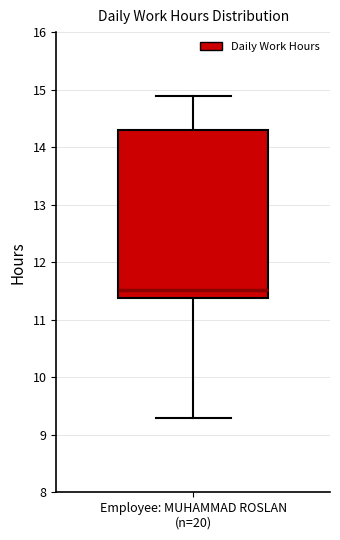

Transcribe this box plot: give where the median line is, the range the box spans, and where the two whiskers end, as read against the y-axis. The values are not printed on the chart, so give them approximately, as read against the axis.

median 11.5, box 11.4 to 14.3, whiskers 9.3 to 14.9